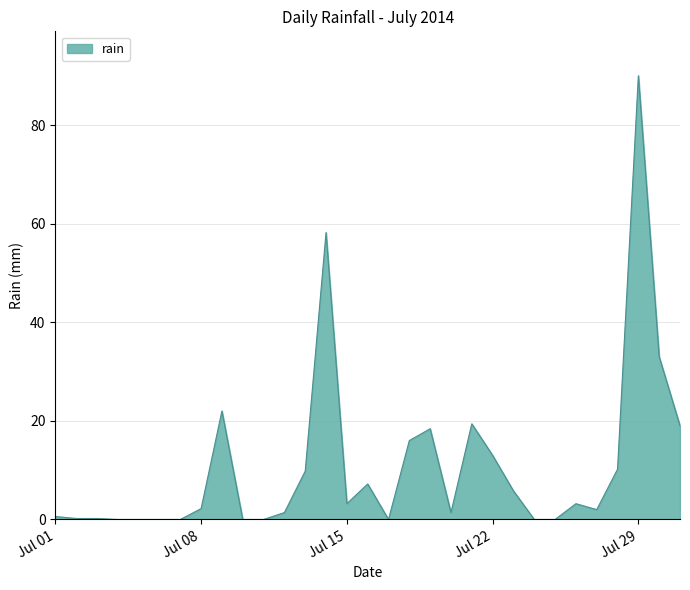

Does the chart have visible grid lines?

Yes